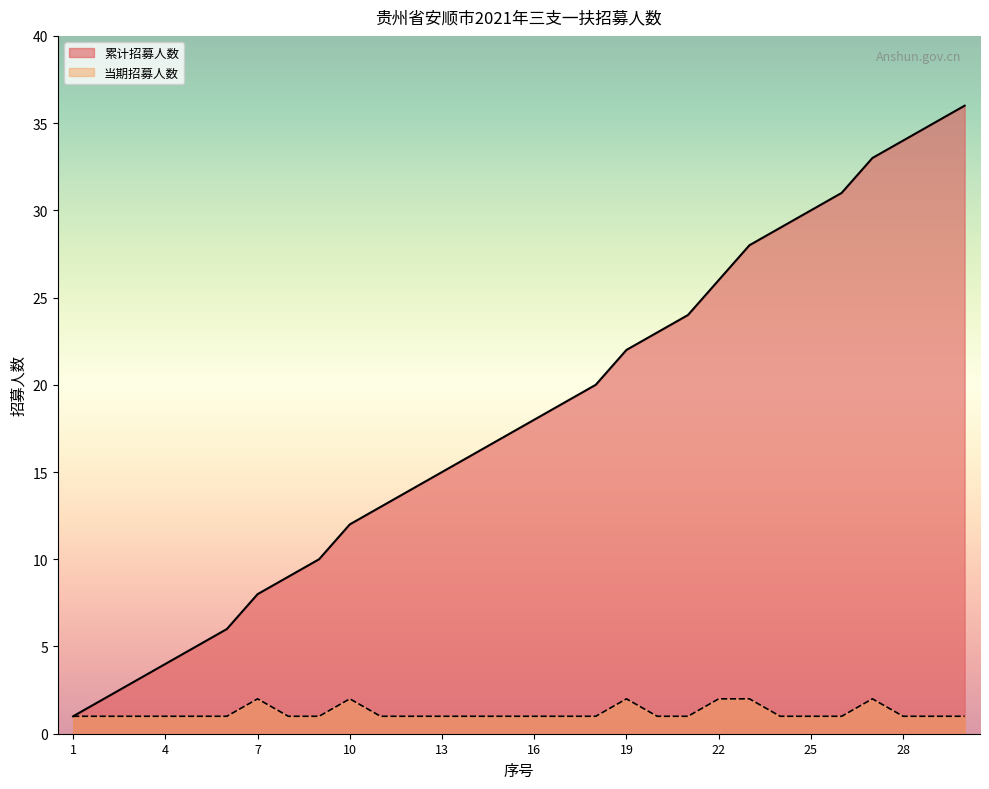

What are all the series names shown in the legend?

累计招募人数, 当期招募人数